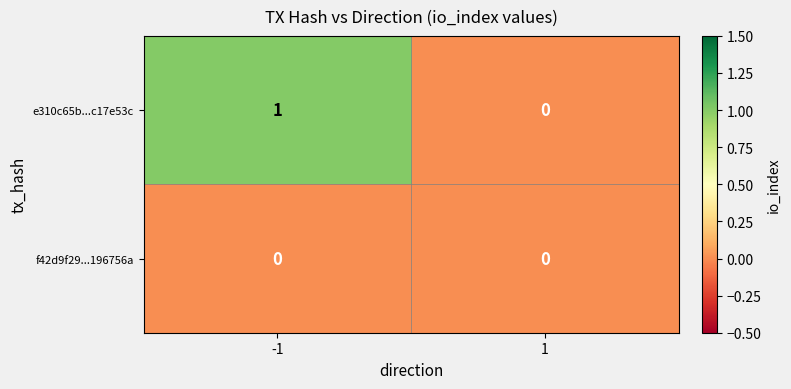

Rank the series by their maximum value, from highest to lowest.

e310c65b...c17e53c, f42d9f29...196756a